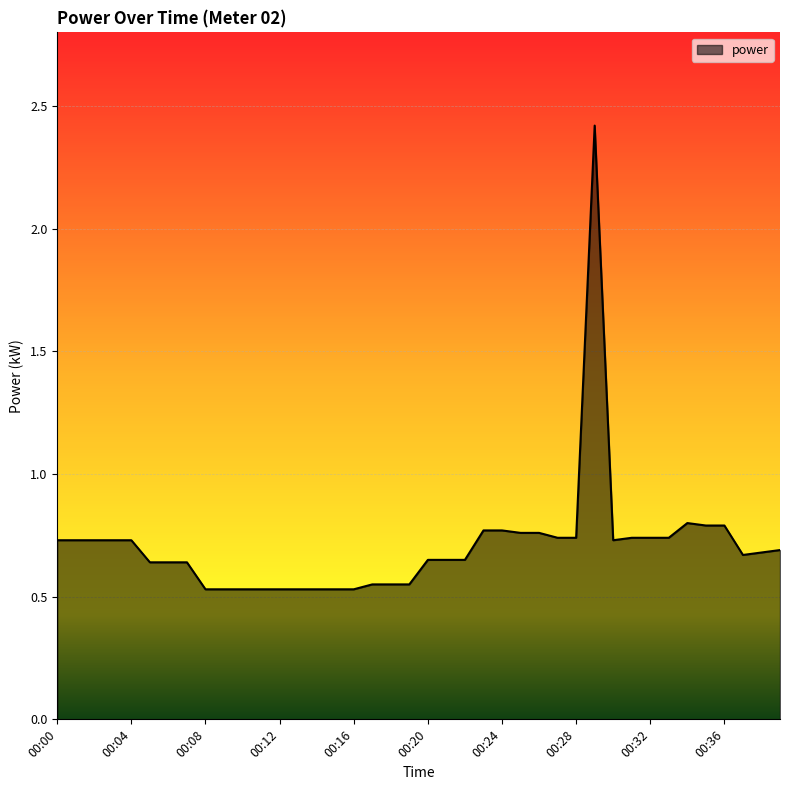

What is the maximum value shown in the chart?

2.4